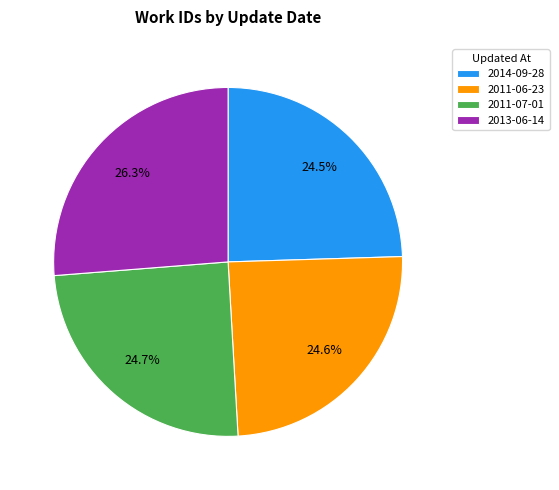

Approximately how many times larger is the value at 2011-06-23 compared to 2013-06-14?

0.9